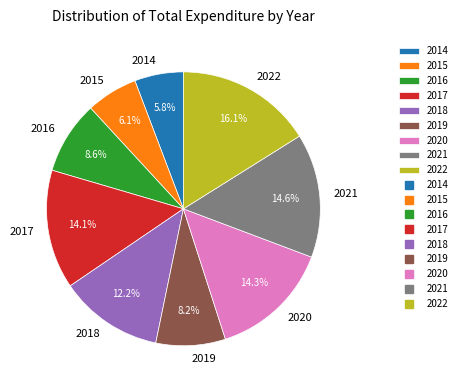

Which slice is the largest?

2022